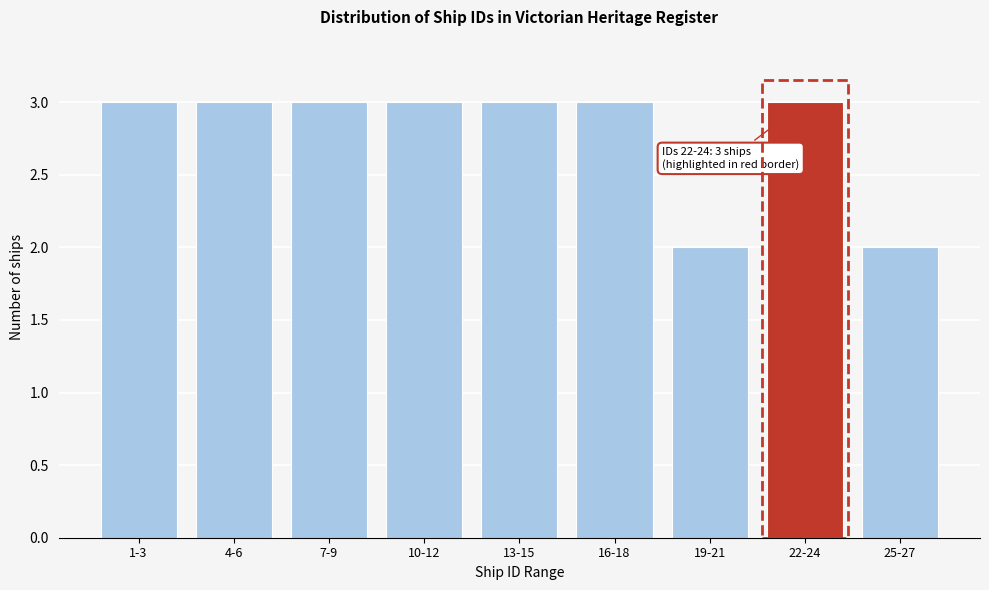

Reading left to right, transcribe all the data shown in this chart.

3	3	3	3	3	3	2	3	2